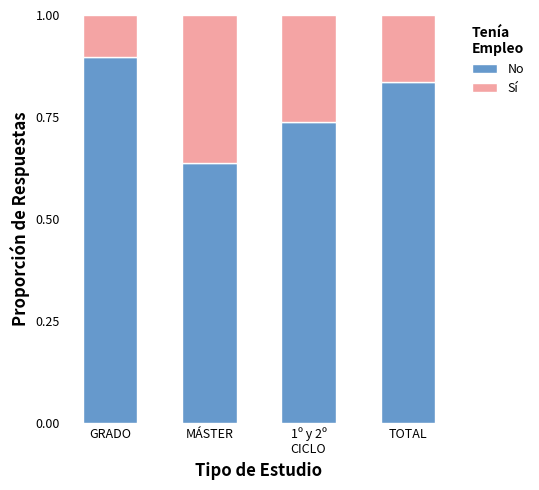

Count the No values in the range 0 to 1.

4